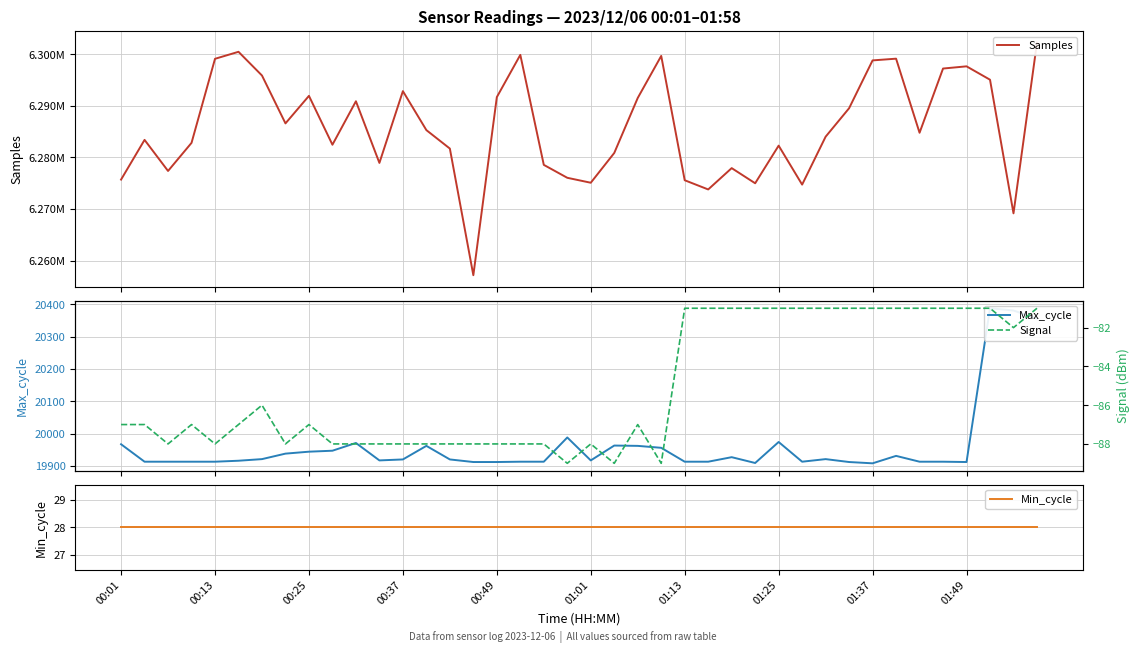

True or false: Max_cycle has a value of 28518 at 23.

False